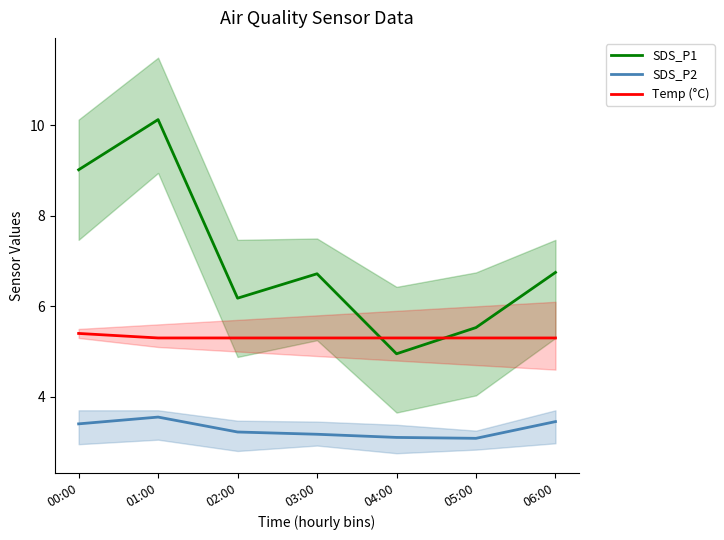

The Temp (°C) series shows 3.6 at 06:00. True or false?

False